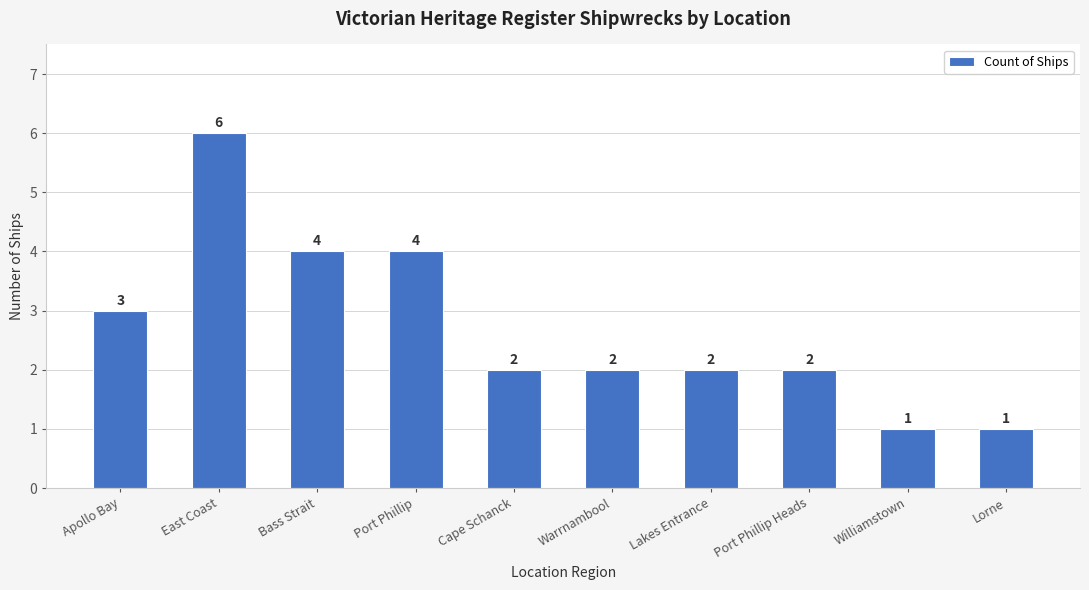

How many series are shown in this chart?

1